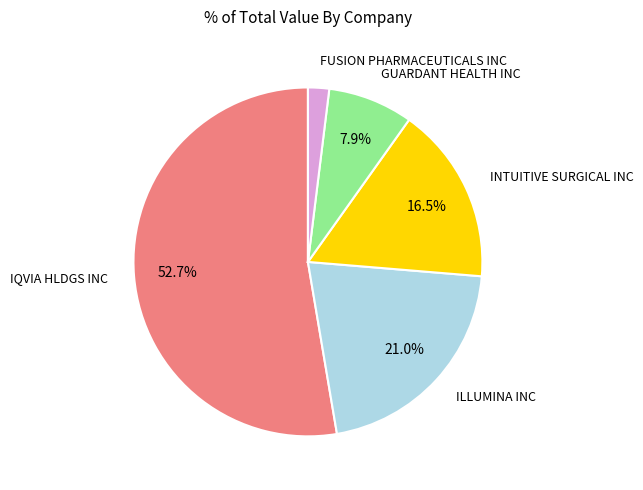

Which category accounts for the majority?

IQVIA HLDGS INC